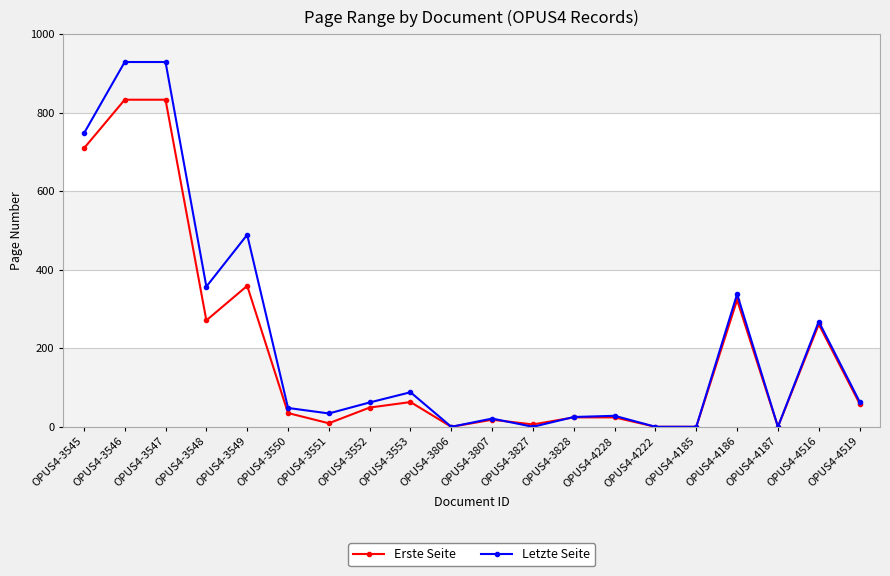

What is the difference between the maximum and minimum values in the Letzte Seite series?

929